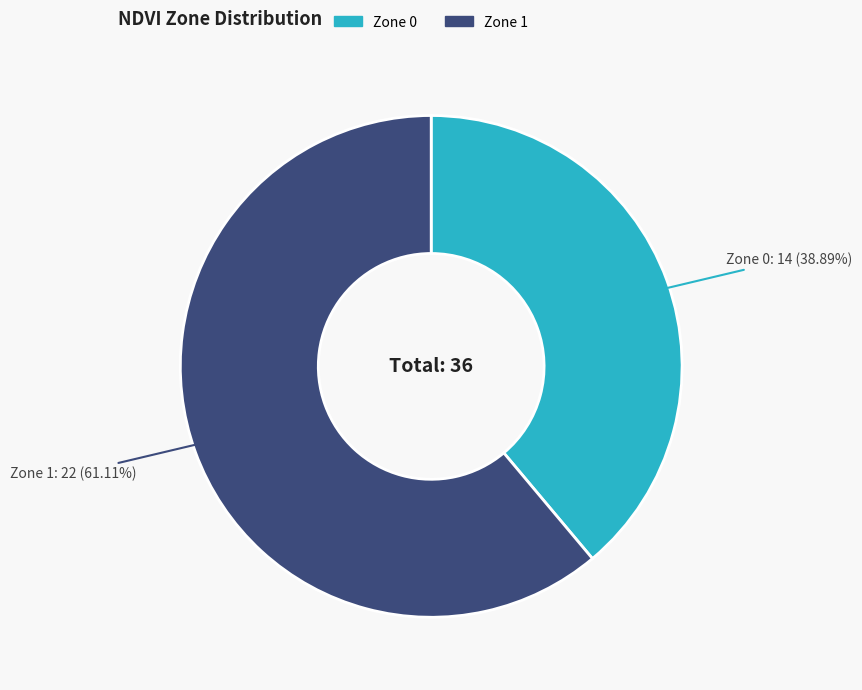

Do Zone 1 and Zone 0 together represent more than half of the pie?

Yes